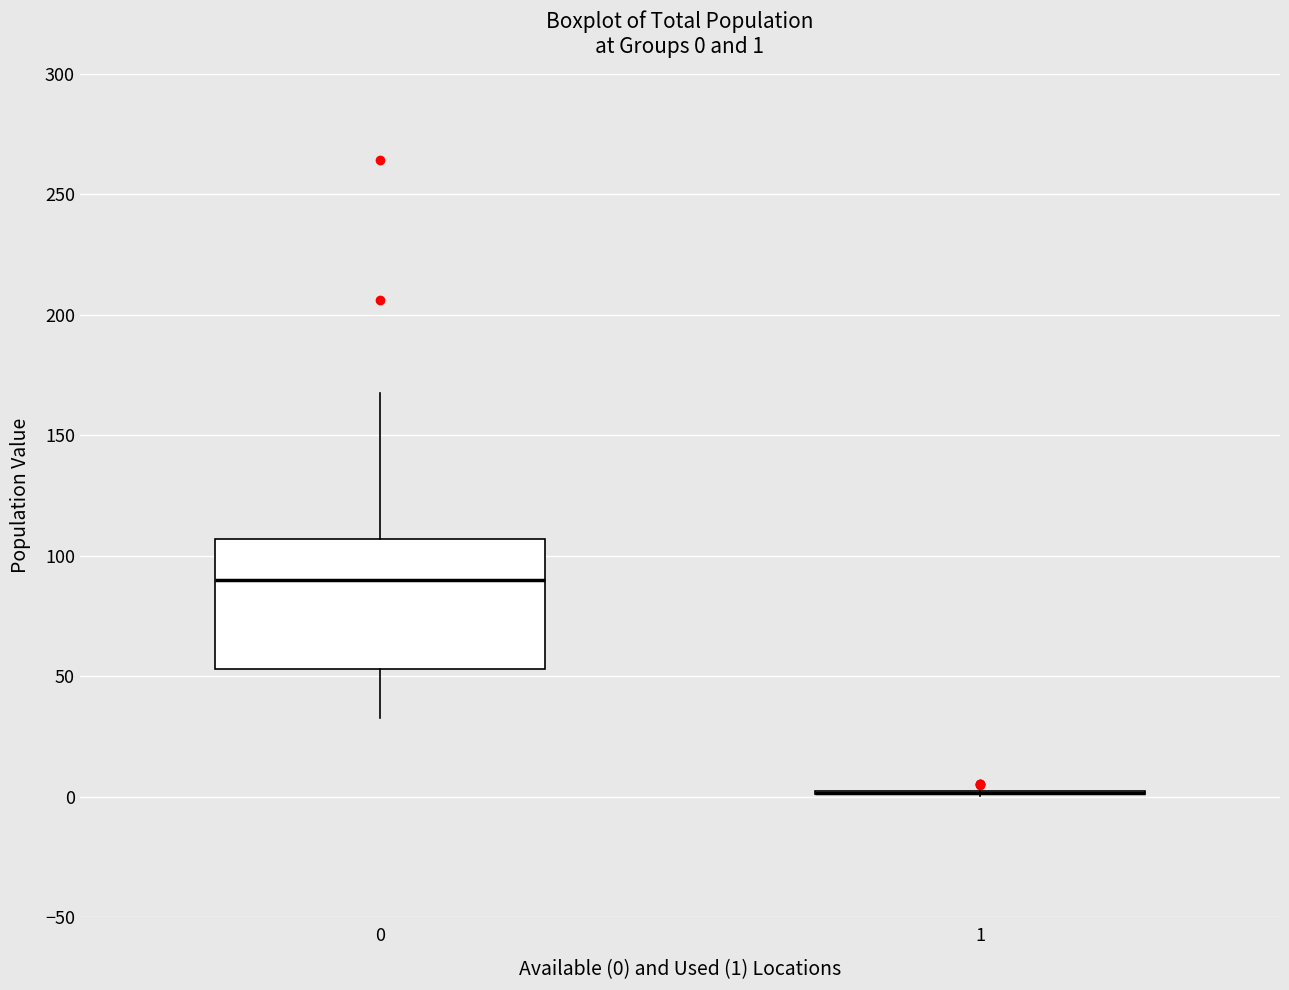

Comparing the boxes themselves (not the whiskers), which one is the tallest?

0